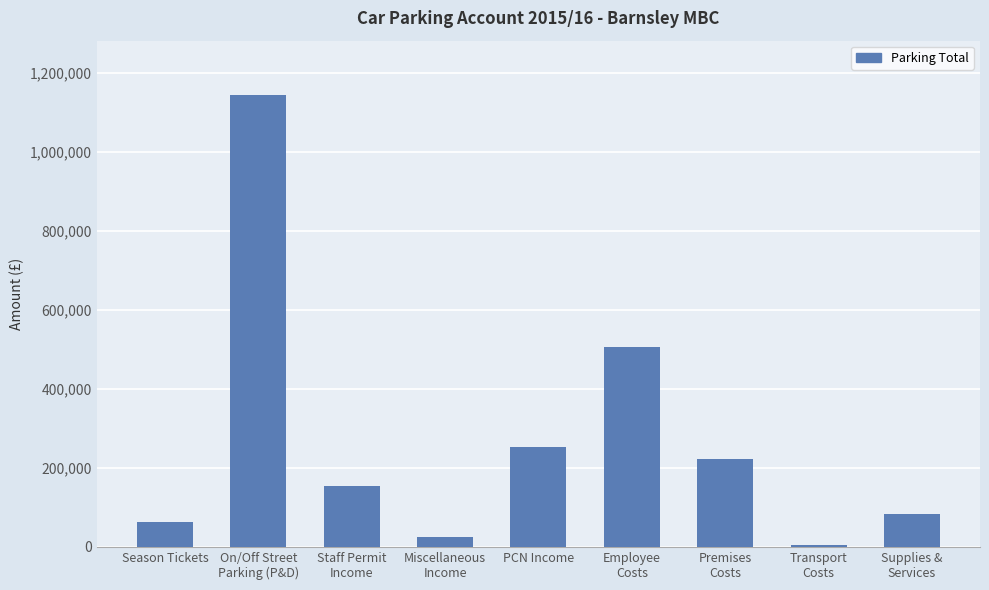

Are the bars grouped side by side (vs. stacked)?

No